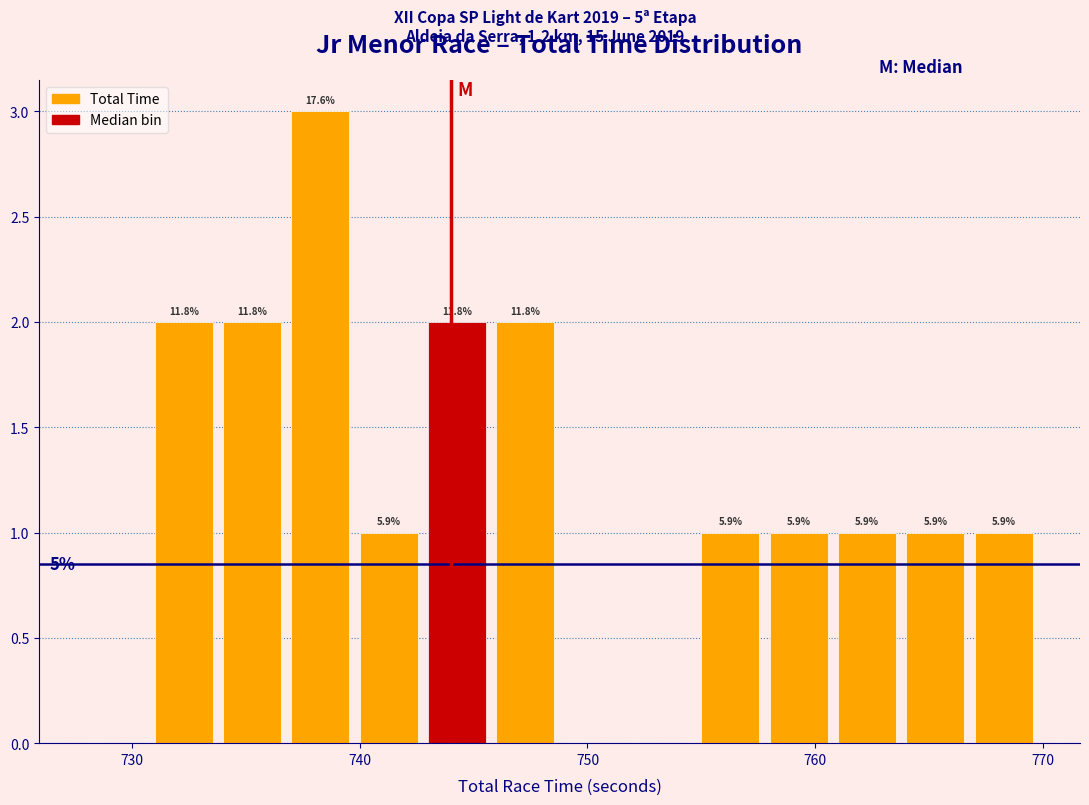

Around what value on the x-axis is the tallest bar? Give the approximate position of its centre, as read against the axis.

738